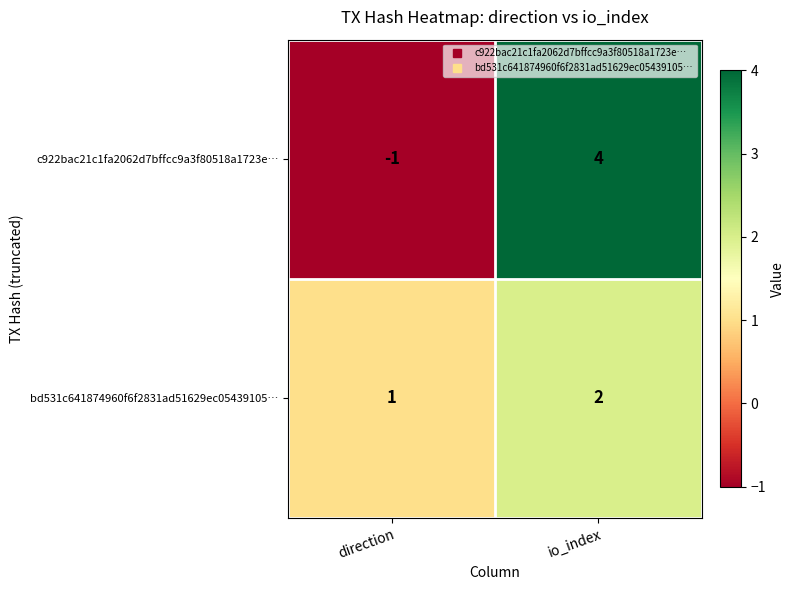

Which series has the widest spread of values?

c922bac21c1fa2062d7bffcc9a3f80518a1723e…